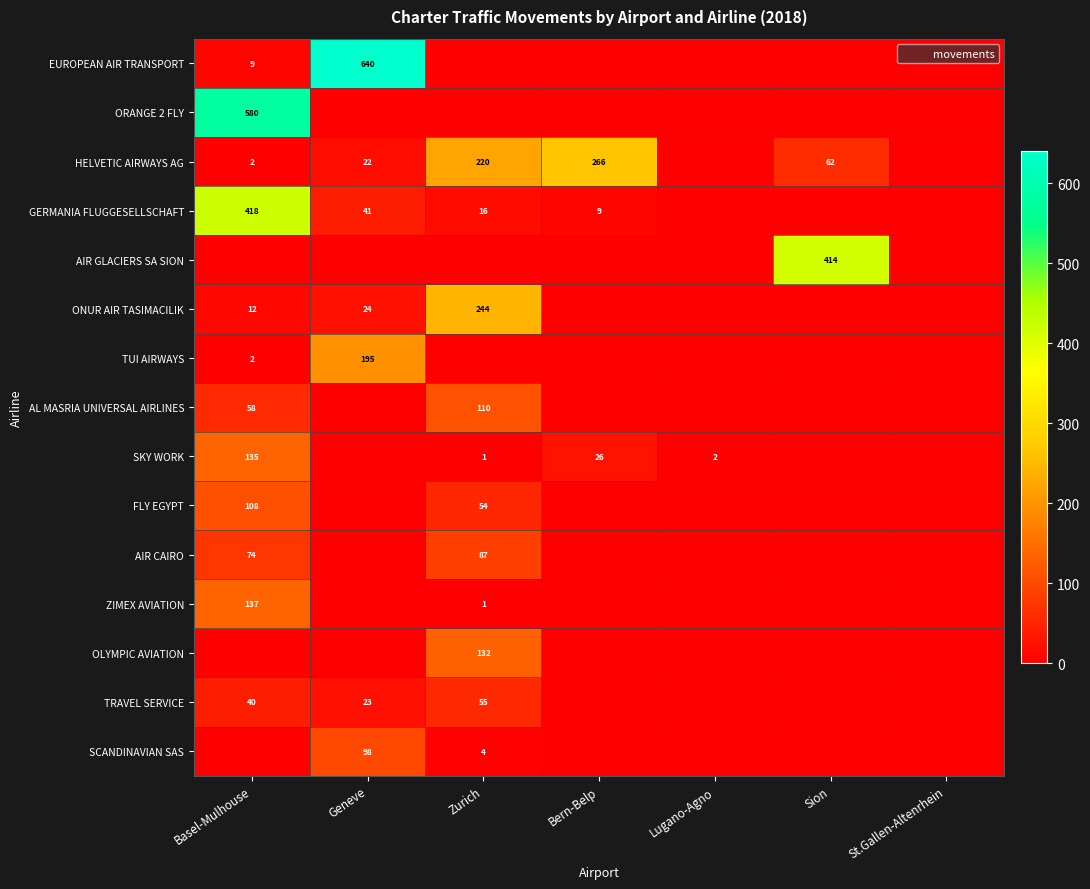

Between Lugano-Agno and Sion, which is larger?

Lugano-Agno